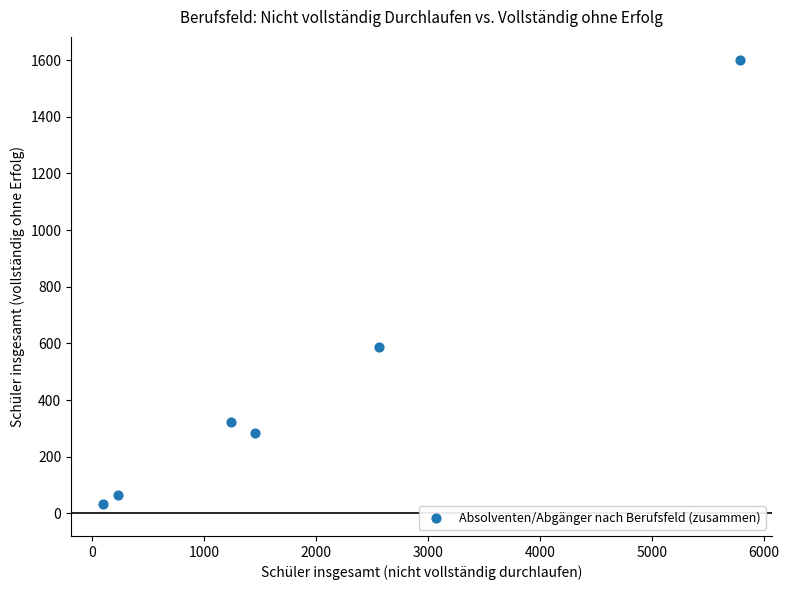

What is the range of X values (max minus min)?

5692